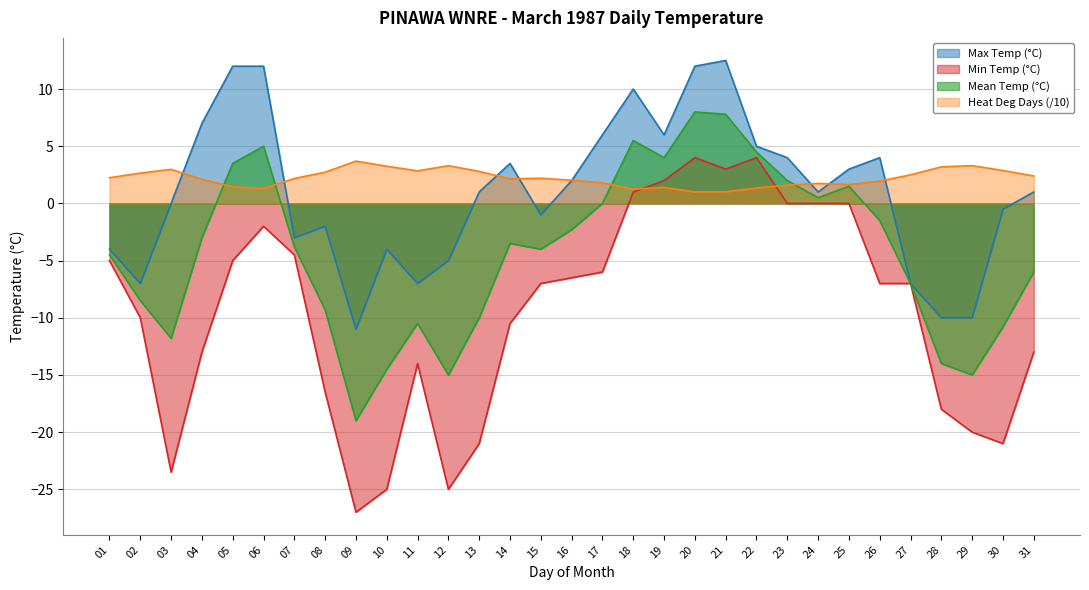

Reading left to right, list all the values displayed in this chart.

Max Temp (°C): -4.0	-7.0	0.0	7.0	12.0	12.0	-3.0	-2.0	-11.0	-4.0	-7.0	-5.0	1.0	3.5	-1.0	2.0	6.0	10.0	6.0	12.0	12.5	5.0	4.0	1.0	3.0	4.0	-7.0	-10.0	-10.0	-0.5	1.0
Min Temp (°C): -5.0	-10.0	-23.5	-13.0	-5.0	-2.0	-4.5	-16.5	-27.0	-25.0	-14.0	-25.0	-21.0	-10.5	-7.0	-6.5	-6.0	1.0	2.0	4.0	3.0	4.0	0.0	0.0	0.0	-7.0	-7.0	-18.0	-20.0	-21.0	-13.0
Mean Temp (°C): -4.5	-8.5	-11.8	-3.0	3.5	5.0	-3.8	-9.3	-19.0	-14.5	-10.5	-15.0	-10.0	-3.5	-4.0	-2.3	0.0	5.5	4.0	8.0	7.8	4.5	2.0	0.5	1.5	-1.5	-7.0	-14.0	-15.0	-10.8	-6.0
Heat Deg Days (°C): 2.2	2.6	3.0	2.1	1.4	1.3	2.2	2.7	3.7	3.2	2.9	3.3	2.8	2.1	2.2	2.0	1.8	1.2	1.4	1.0	1.0	1.4	1.6	1.8	1.6	1.9	2.5	3.2	3.3	2.9	2.4